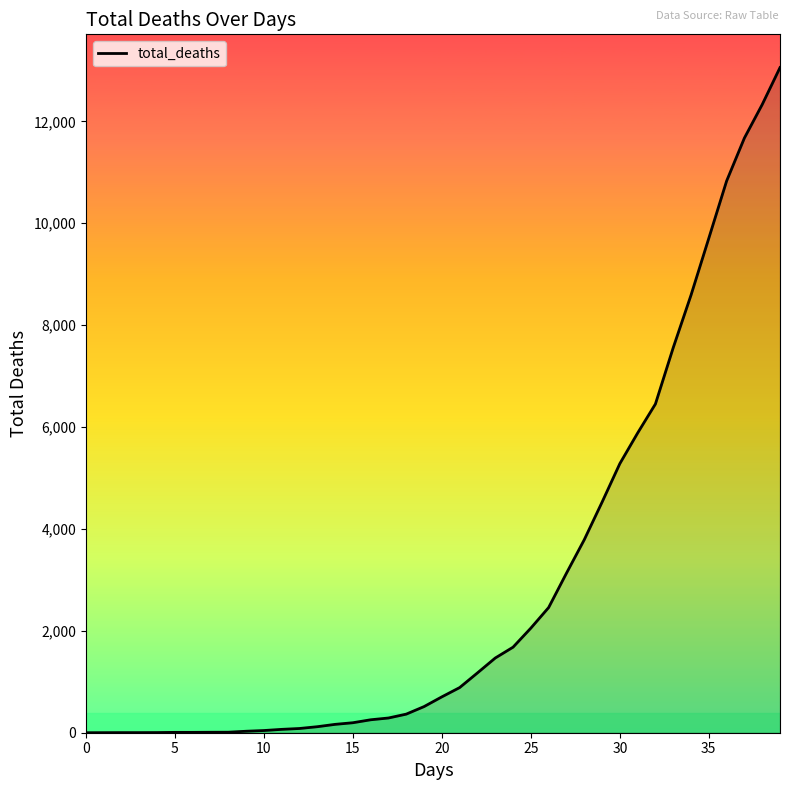

What is the greatest value displayed?

13055